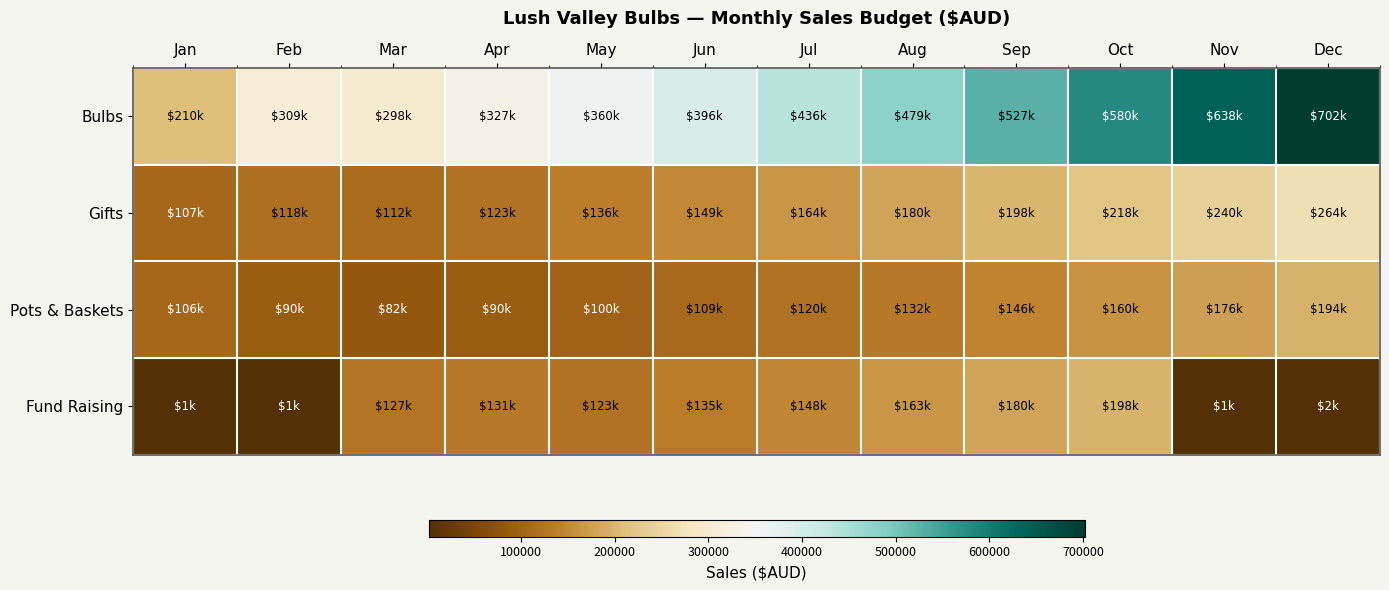

Reading left to right, what are all the values shown in this chart?

Bulbs: Jan=210050.8	Feb=309400.0	Mar=297673.8	Apr=327441.2	May=360185.3	Jun=396203.8	Jul=435824.2	Aug=479406.6	Sep=527347.3	Oct=580082.0	Nov=638090.2	Dec=701899.2
Gifts: Jan=106700.6	Feb=117988.4	Mar=111989.8	Apr=123188.8	May=135507.6	Jun=149058.4	Jul=163964.2	Aug=180360.7	Sep=198396.7	Oct=218236.4	Nov=240060.0	Dec=264066.0
Pots & Baskets: Jan=105644.6	Feb=89563.4	Mar=82236.6	Apr=90460.3	May=99506.3	Jun=109457.0	Jul=120402.6	Aug=132442.9	Sep=145687.2	Oct=160255.9	Nov=176281.5	Dec=193909.7
Fund Raising: Jan=1210.0	Feb=1331.0	Mar=126561.2	Apr=131094.5	May=122699.9	Jun=134969.9	Jul=148466.9	Aug=163313.6	Sep=179645.0	Oct=197609.5	Nov=1464.1	Dec=1610.5